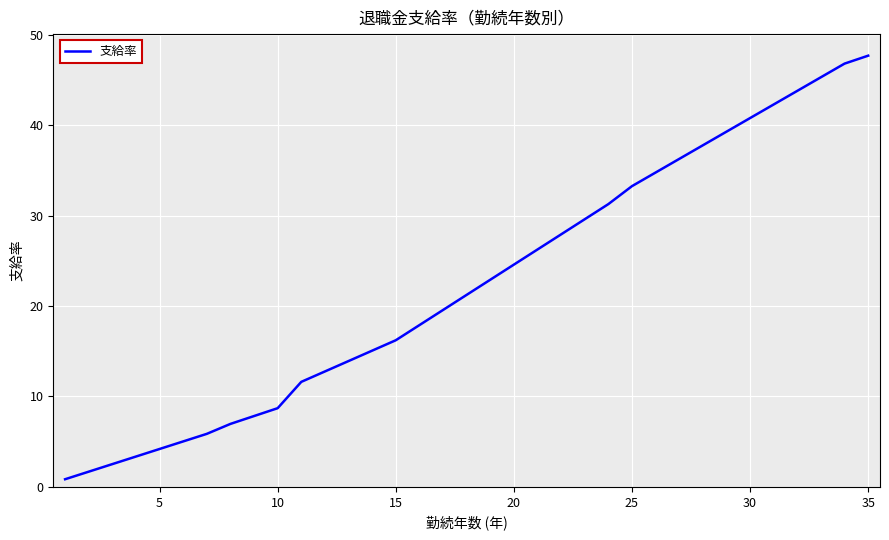

What is the greatest value displayed?

47.7